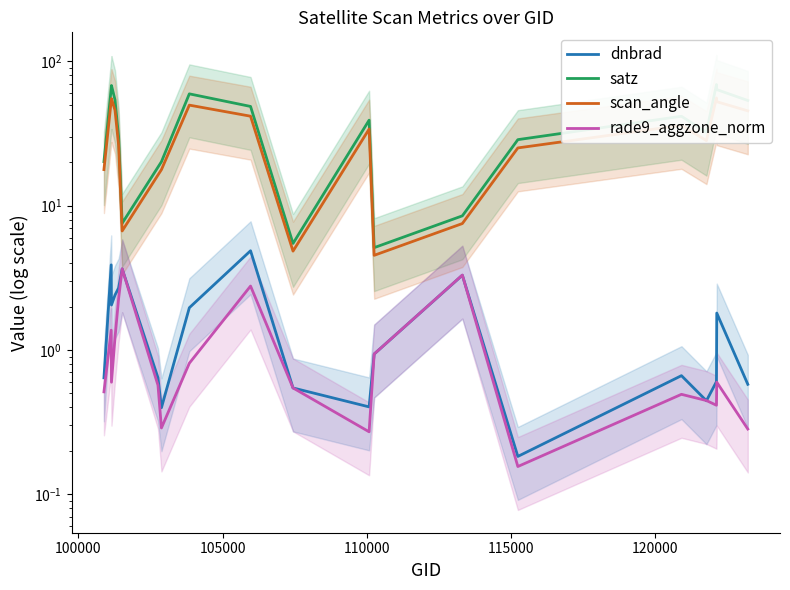

How many lines are shown in the chart?

4